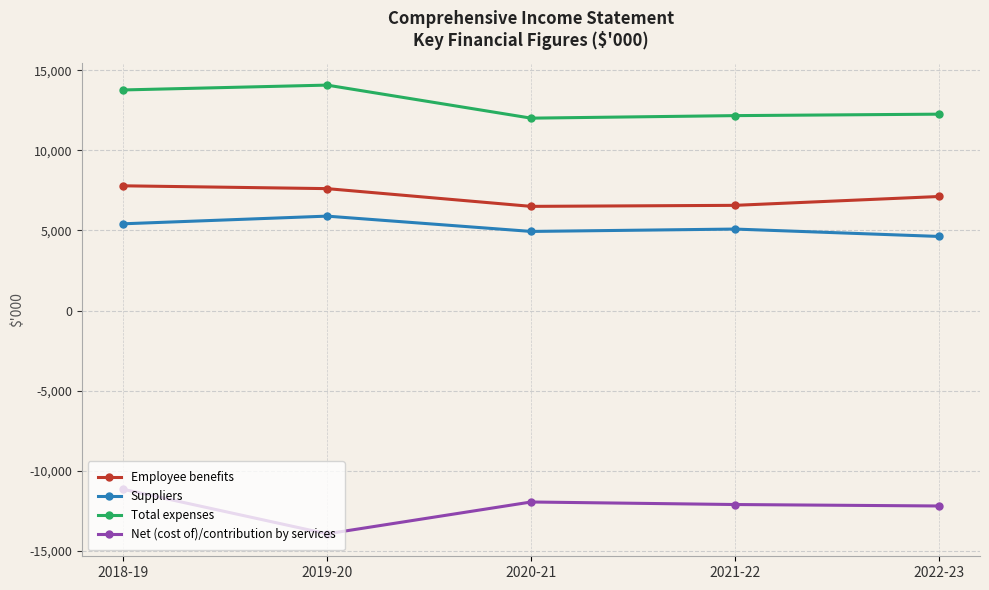

True or false: Suppliers and Total expenses intersect in this chart.

False